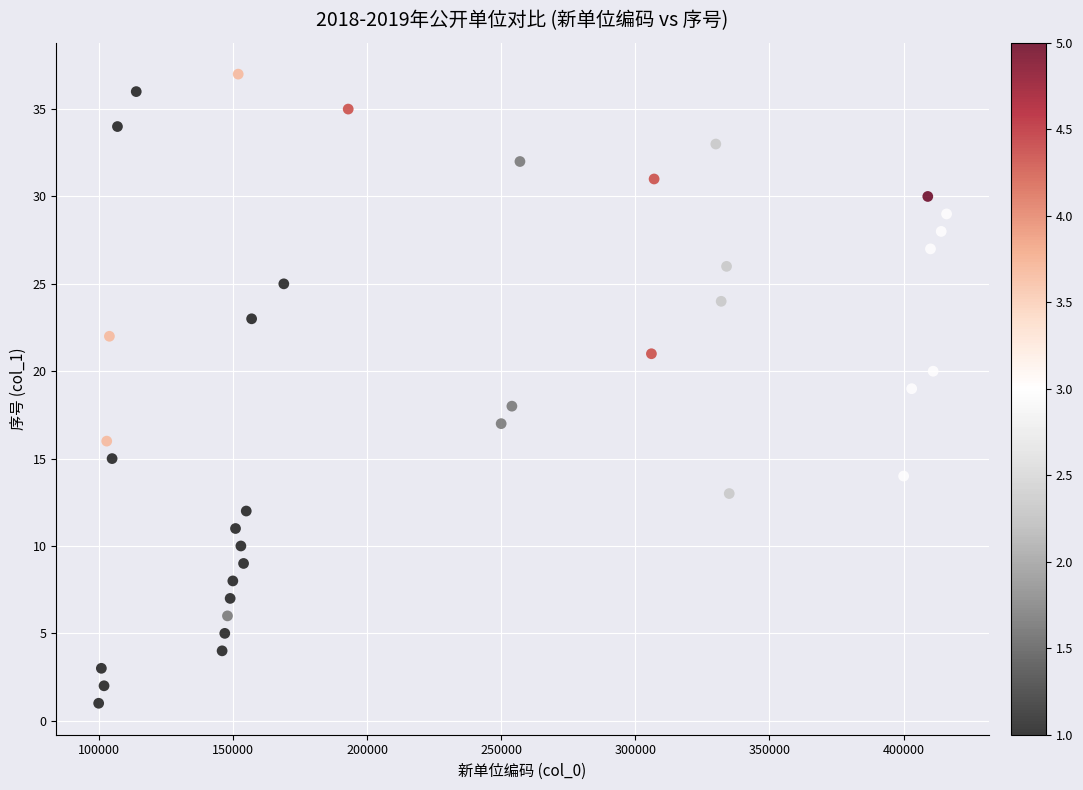

What is the range of X values (max minus min)?

316000